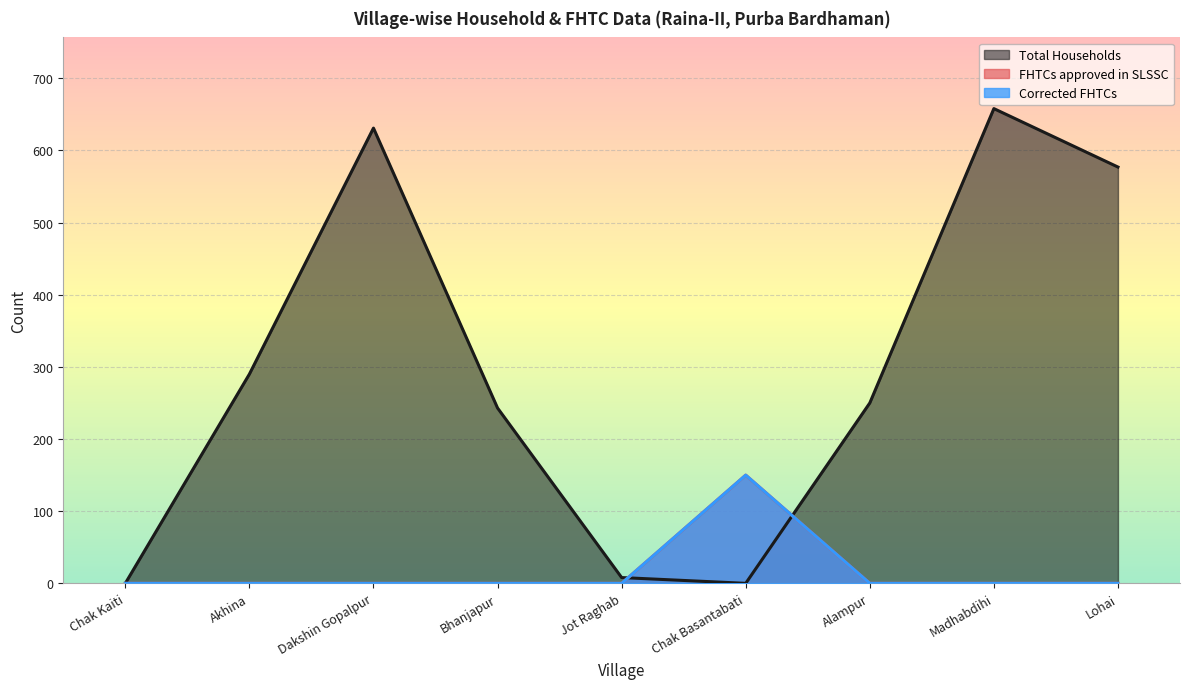

True or false: FHTCs approved in SLSSC has more than 0 interior local peaks.

True